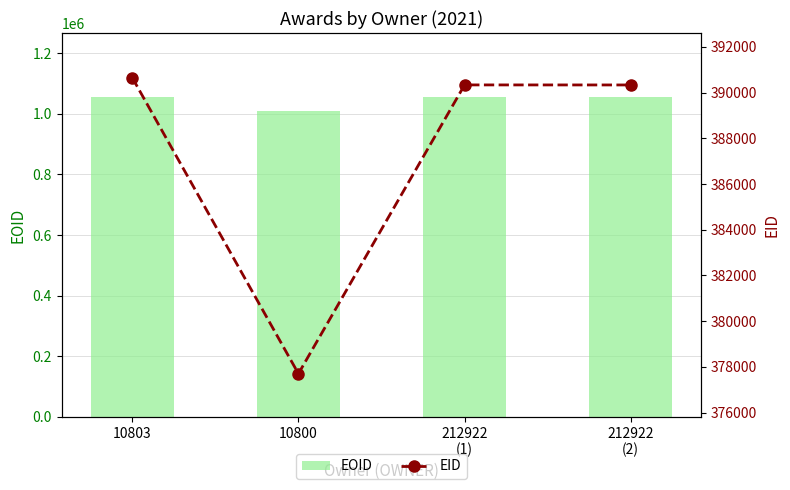

Where is EOID nearest to the value 1033293?

212922
(2)